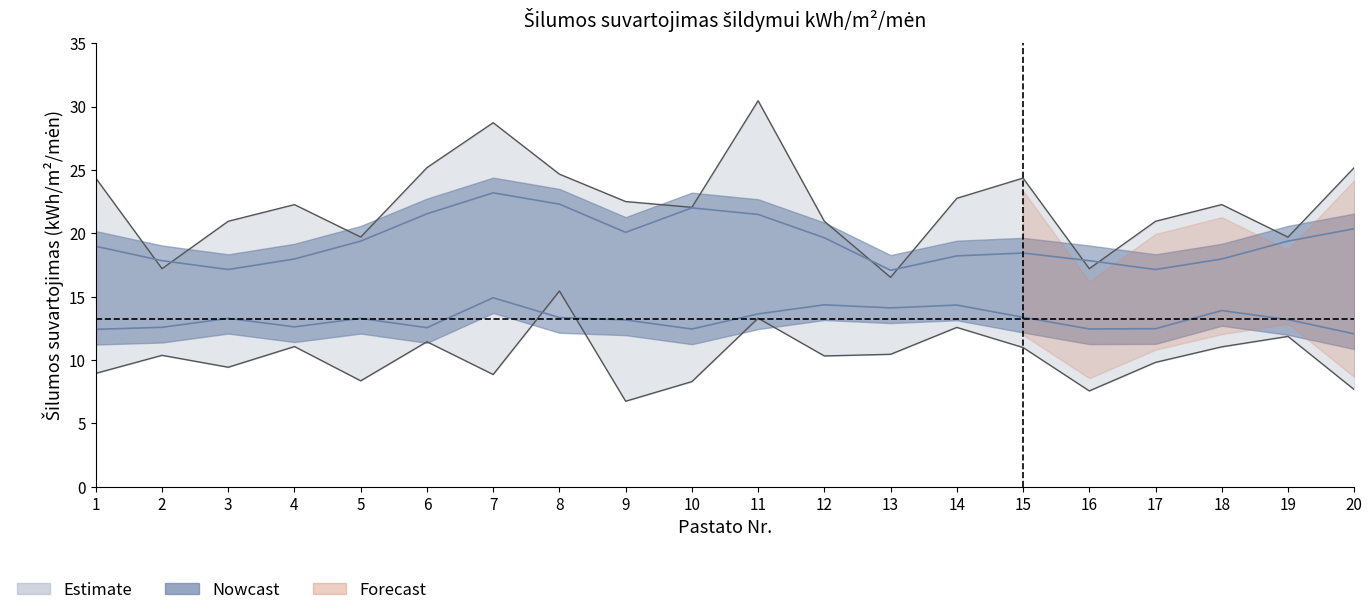

Is it true that nerenovuoti equals 5.1 at 5?

False